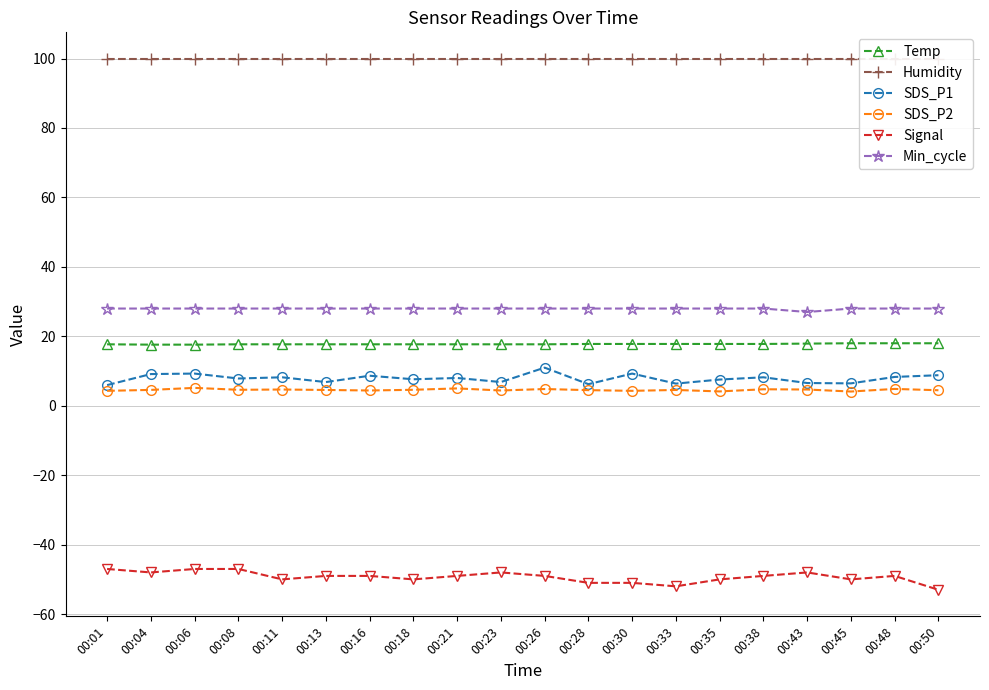

What is the minimum value for SDS_P2?

4.1